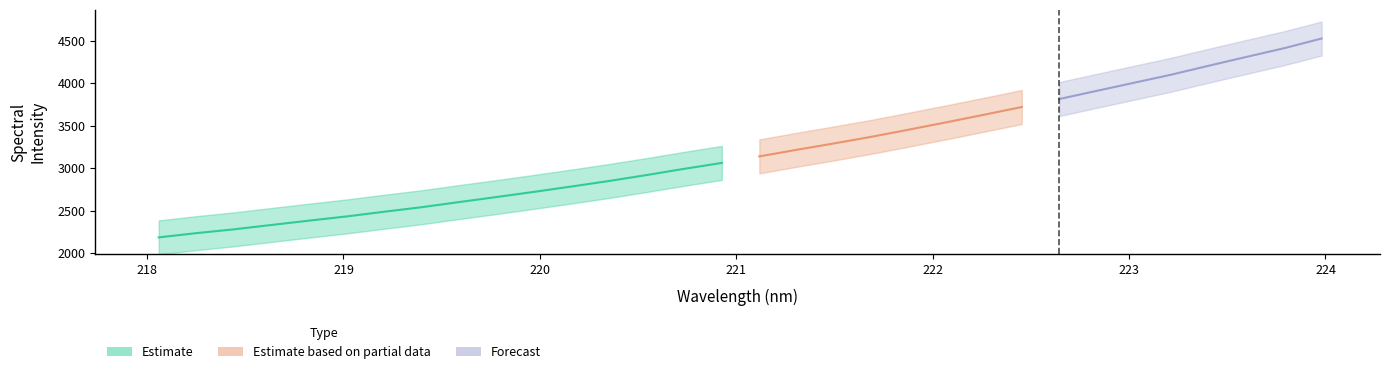

List the labels in order of value, smallest first.

218.0596, 218.2508, 218.442, 218.6332, 218.8244, 219.0156, 219.2067, 219.3979, 219.589, 219.7801, 219.9712, 220.1623, 220.3533, 220.5444, 220.7354, 220.9264, 221.1174, 221.3083, 221.4993, 221.6902, 221.8812, 222.0721, 222.263, 222.4538, 222.6447, 222.8355, 223.0264, 223.2172, 223.408, 223.5987, 223.7895, 223.9802